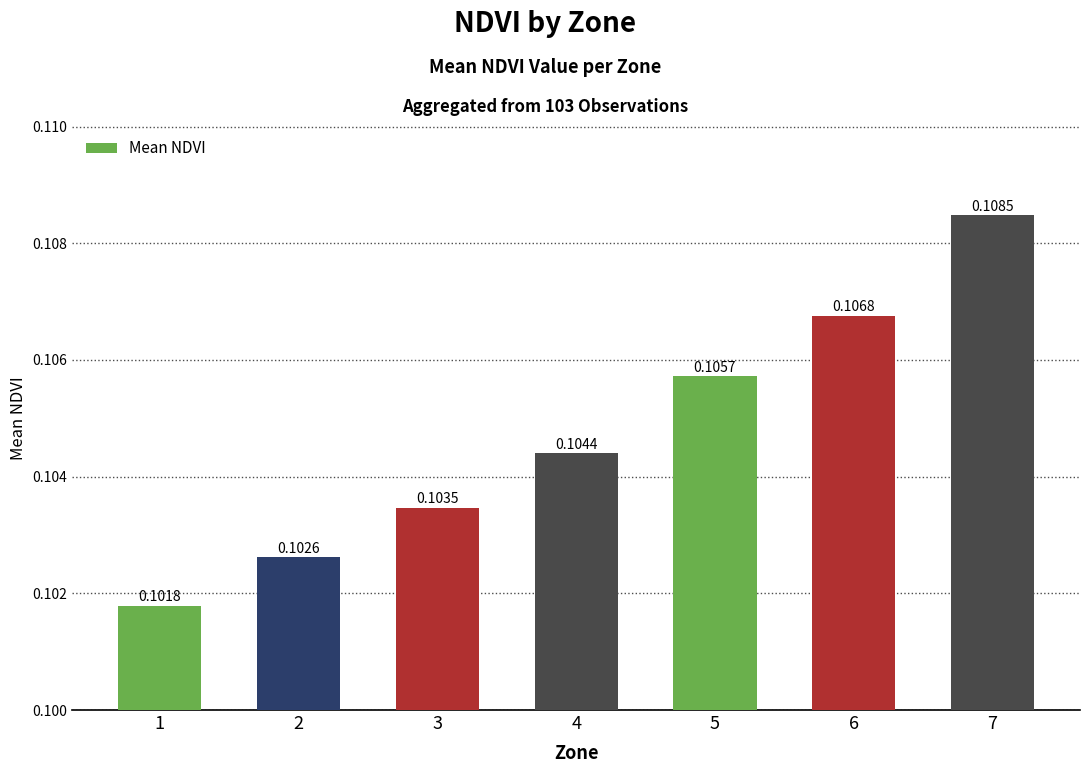

What is the sum of all values?

0.7